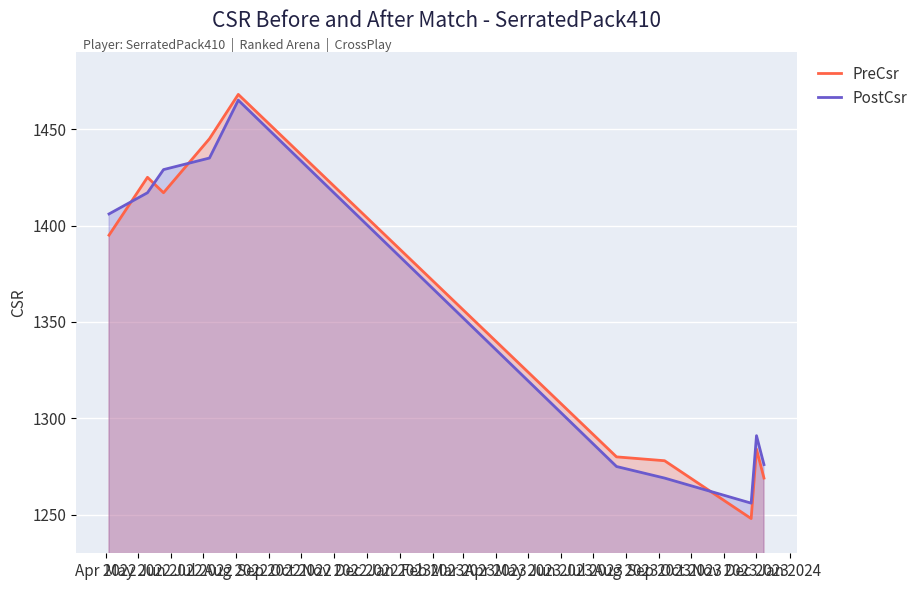

Which series has the widest spread of values?

PreCsr